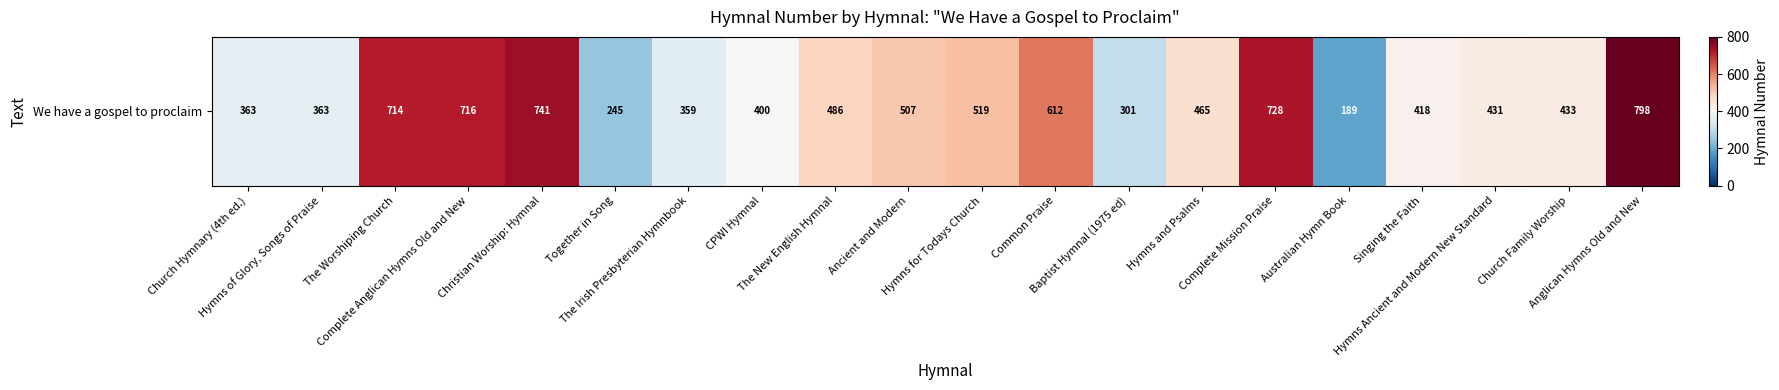

What is the change in value from Common Praise to Anglican Hymns Old and New?

+186